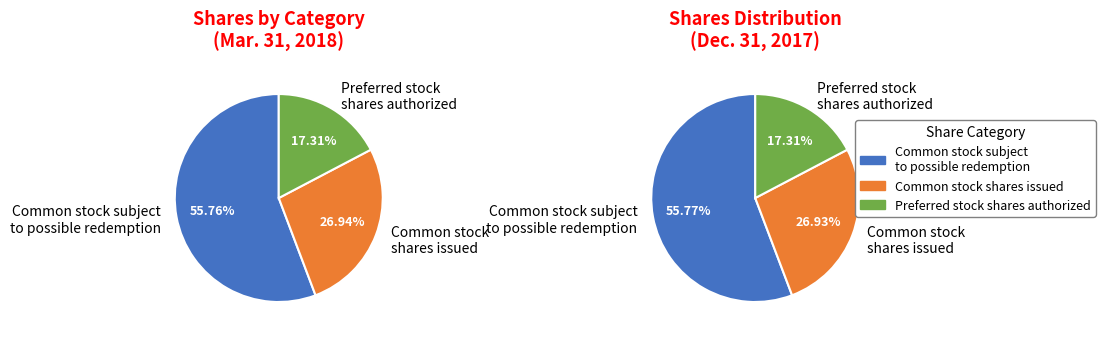

What is the largest slice in the pie chart?

Common stock subject to possible redemption (shares)